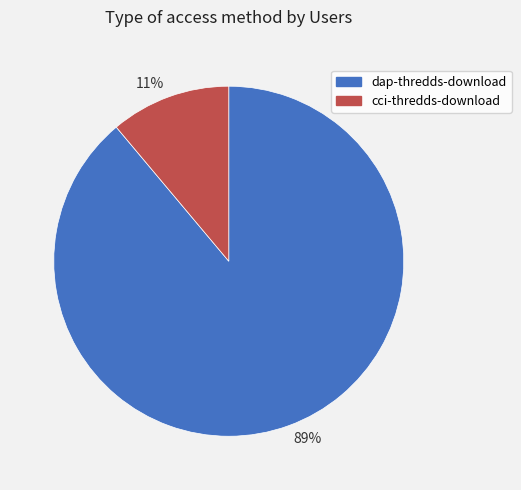

Is it true that 11% is 11% of the pie?

True